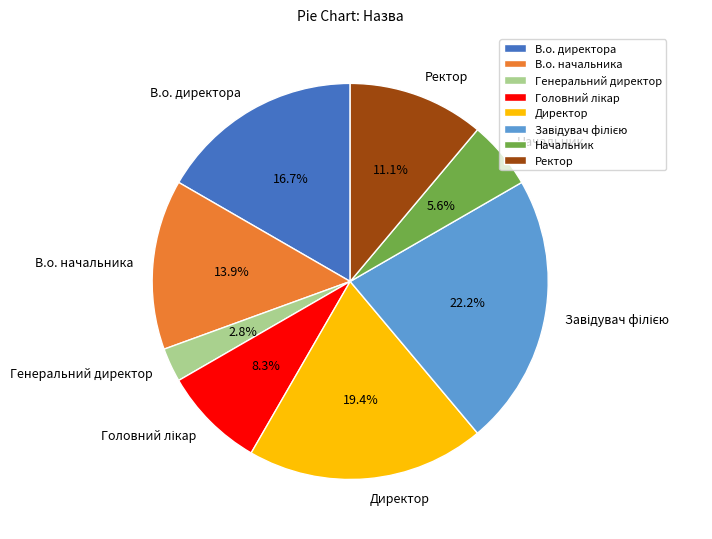

How many slices are in this pie chart?

8